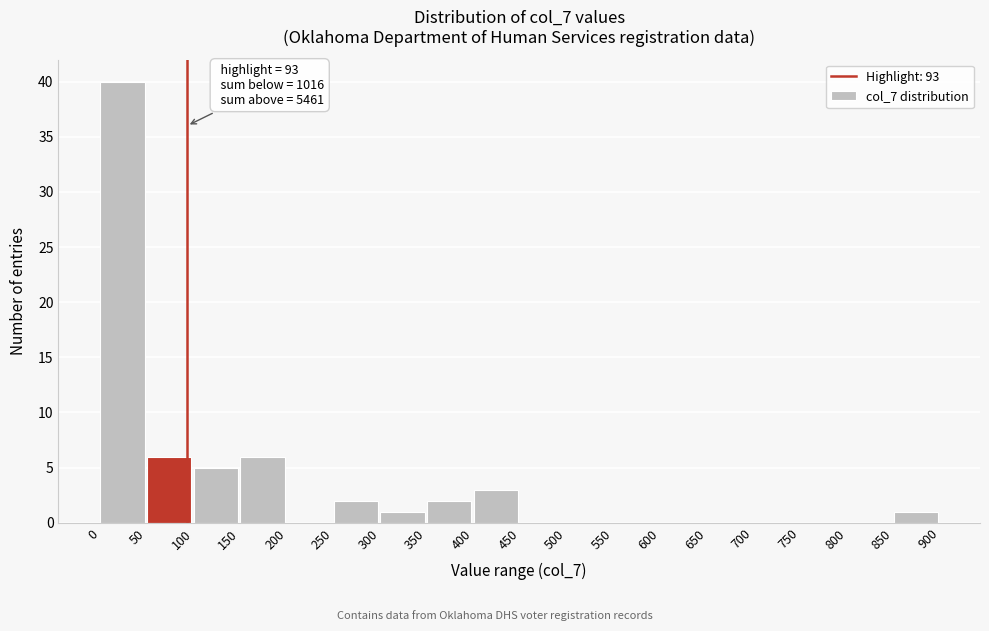

Over which range of the x-axis is the bar tallest?

0 to 50